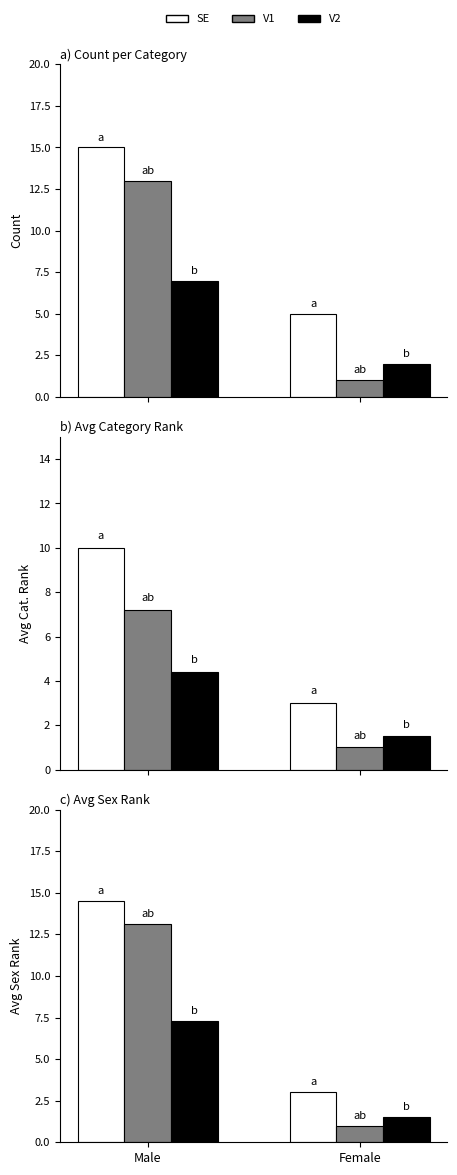

Which category has the highest value across all series?

Male